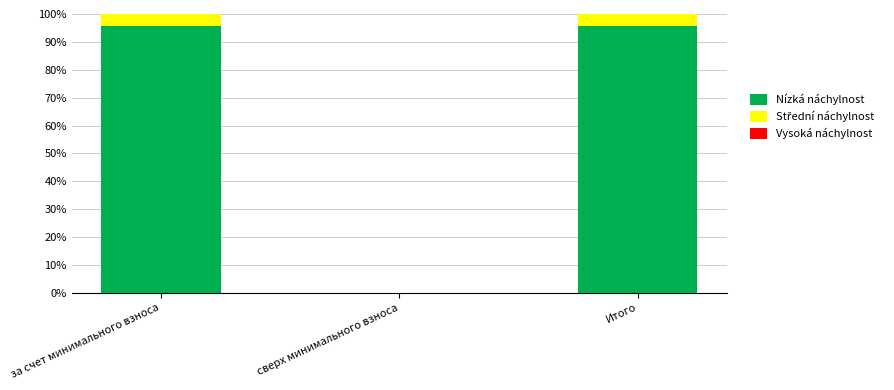

Is it true that Nízká náchylnost equals 0.0 at сверх минимального взноса?

True